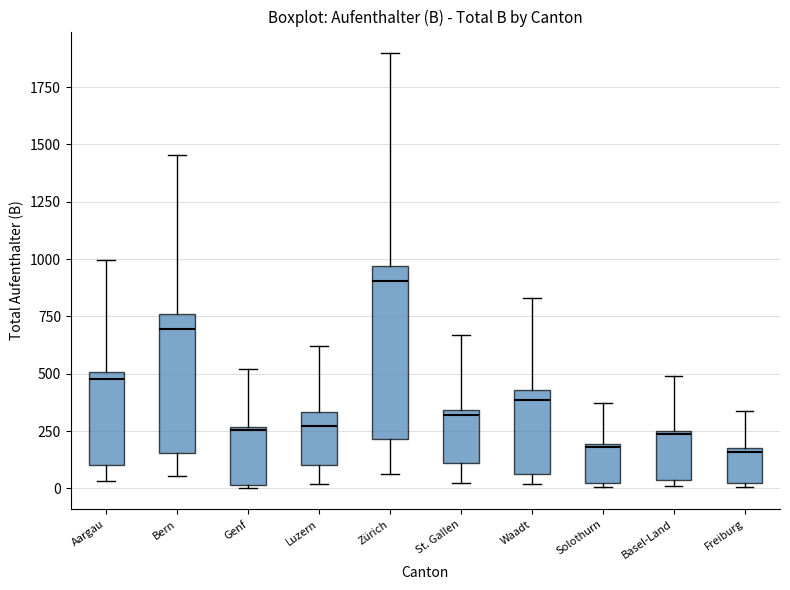

Comparing the boxes themselves (not the whiskers), which one is the tallest?

Zürich